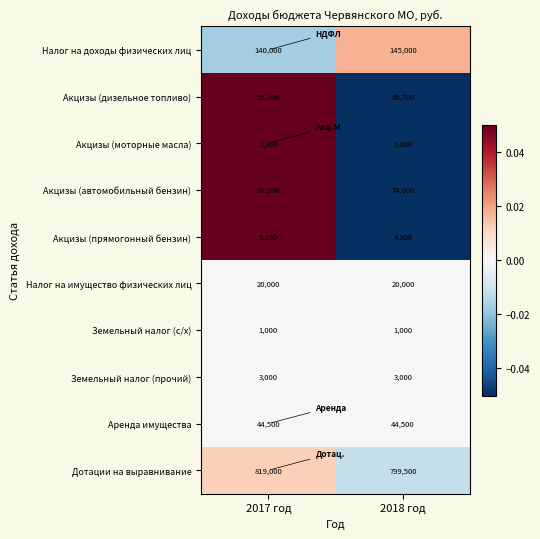

Reading left to right, extract all data points from this chart.

Налог на доходы физических лиц: 2017 год=140000	2018 год=145000
Акцизы (дизельное топливо): 2017 год=55100	2018 год=45700
Акцизы (моторные масла): 2017 год=1300	2018 год=1000
Акцизы (автомобильный бензин): 2017 год=89200	2018 год=74000
Акцизы (прямогонный бензин): 2017 год=5200	2018 год=4300
Налог на имущество физических лиц: 2017 год=20000	2018 год=20000
Земельный налог (с/х): 2017 год=1000	2018 год=1000
Земельный налог (прочий): 2017 год=3000	2018 год=3000
Аренда имущества: 2017 год=44500	2018 год=44500
Дотации на выравнивание: 2017 год=819000	2018 год=799500